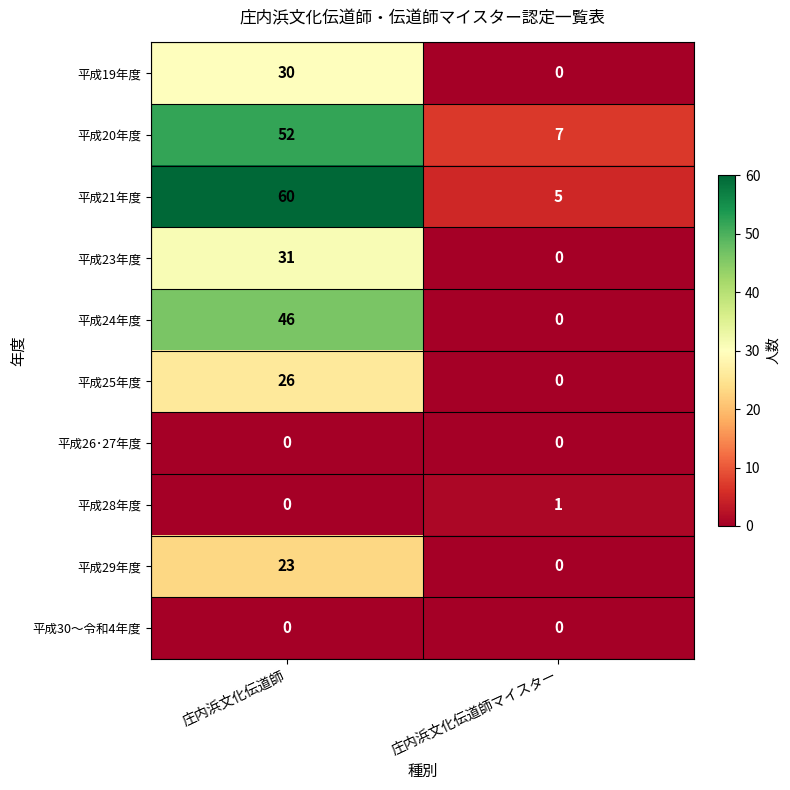

Count the number of categories in the chart.

2